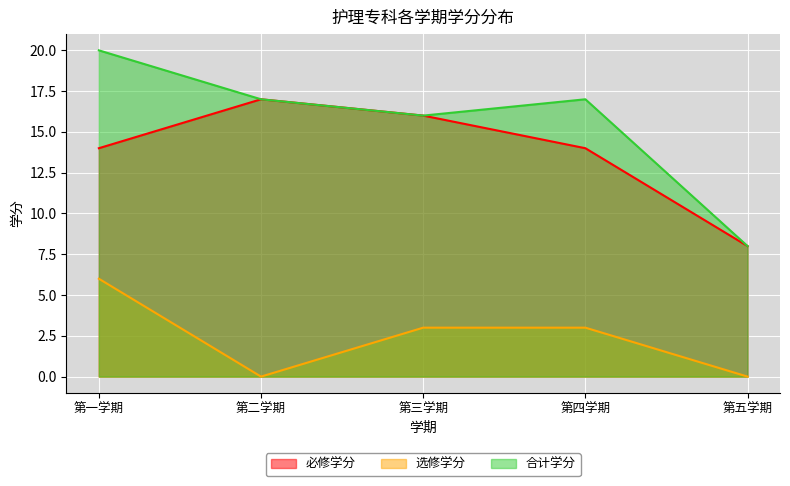

How many values in the 选修学分 series are below 3?

2